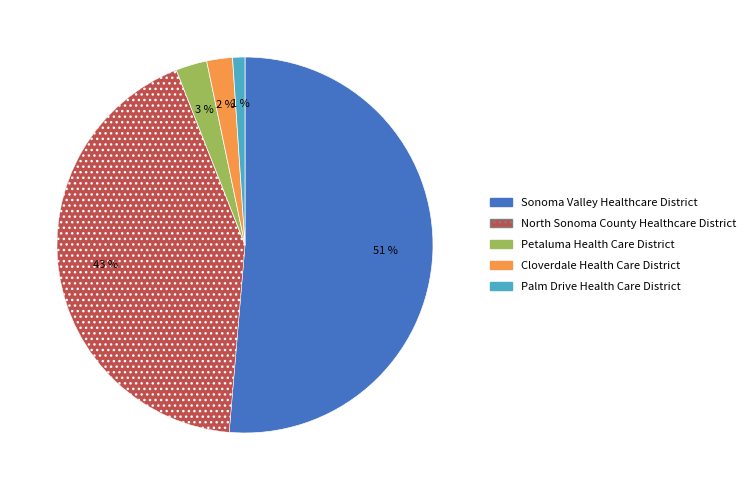

Between Cloverdale Health Care District and North Sonoma County Healthcare District, which is larger?

North Sonoma County Healthcare District